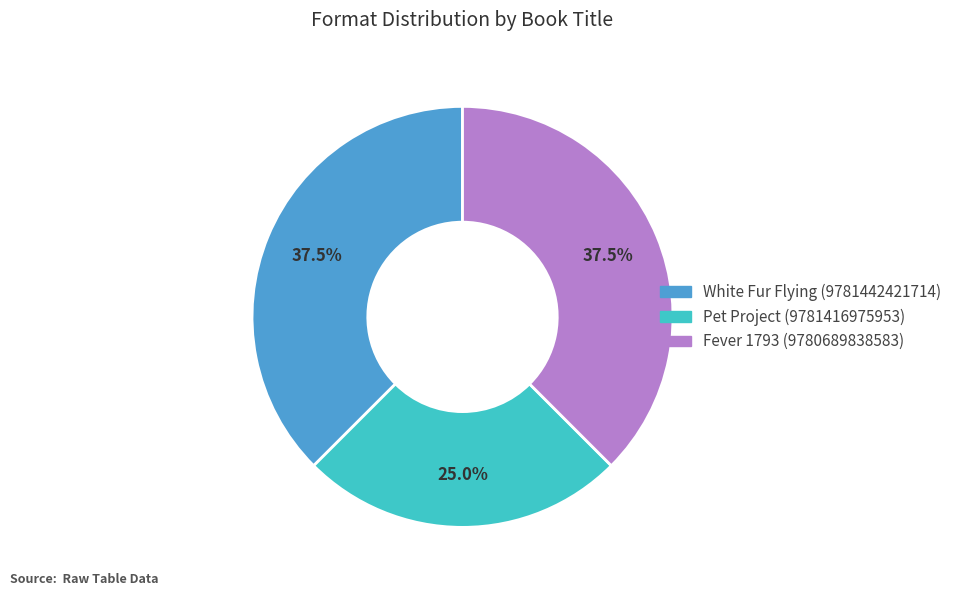

Count the number of slices in the pie.

3